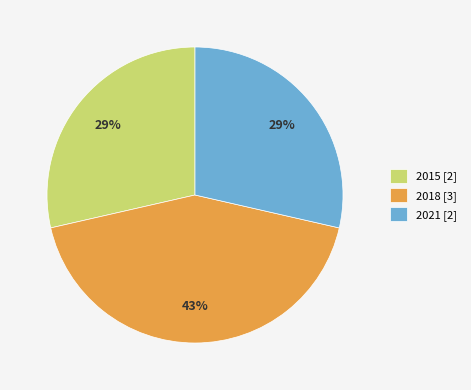

To the nearest percent, what is the average slice percentage?

33%